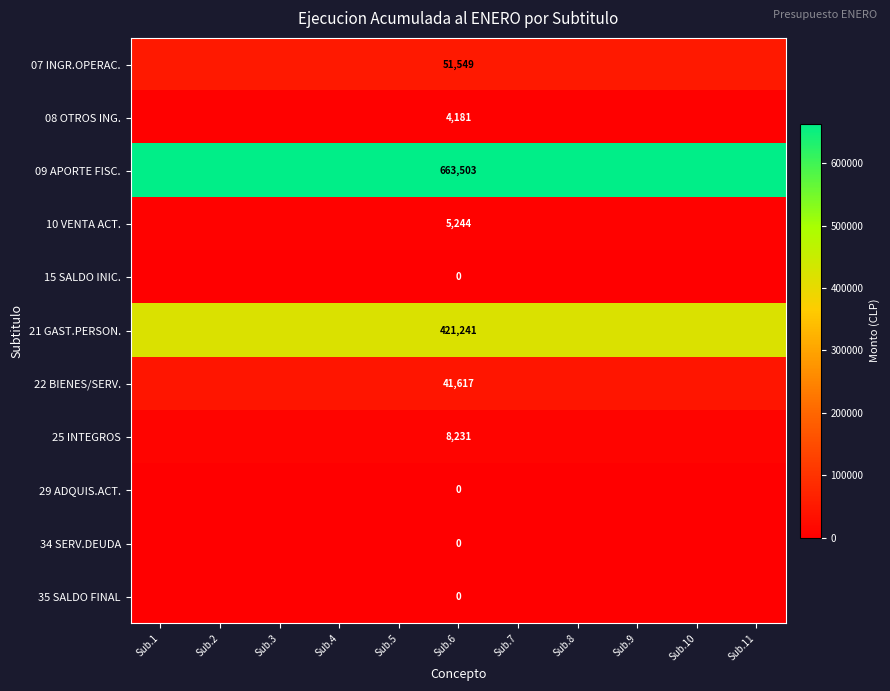

How many distinct data groups are displayed?

11